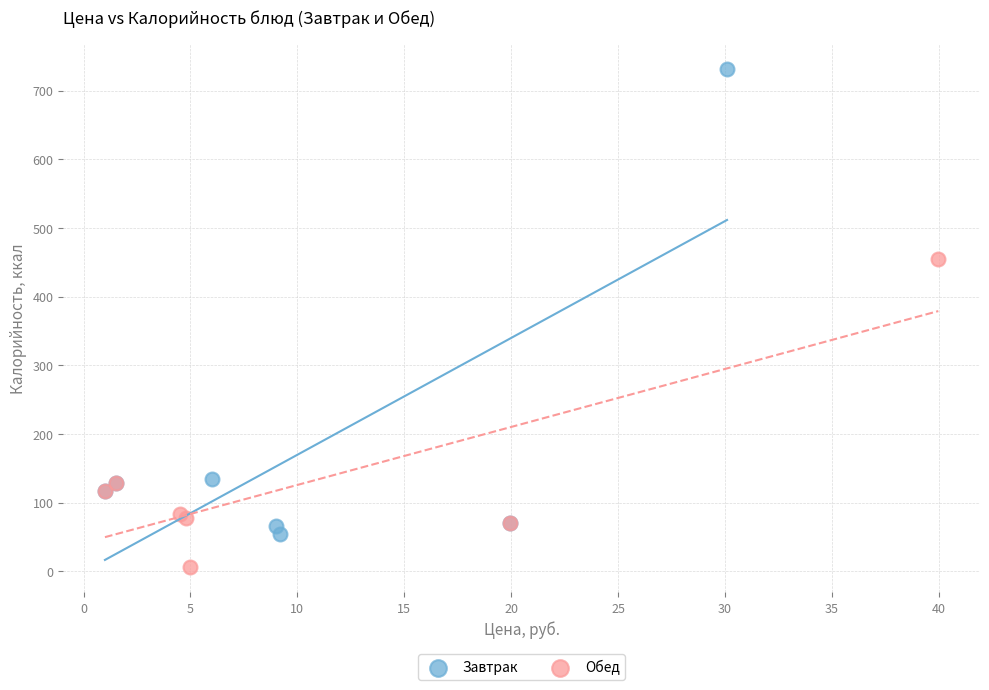

Which series contains the lowest Y value?

Обед